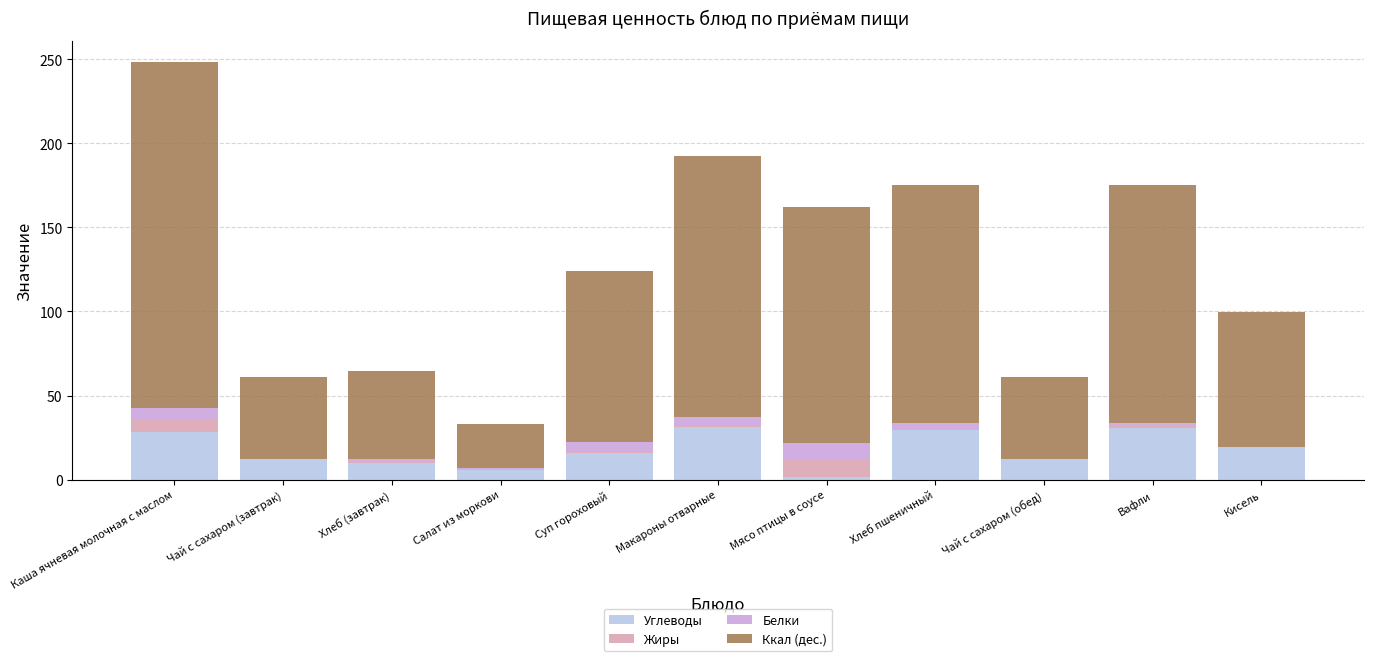

Are the bars horizontal?

No